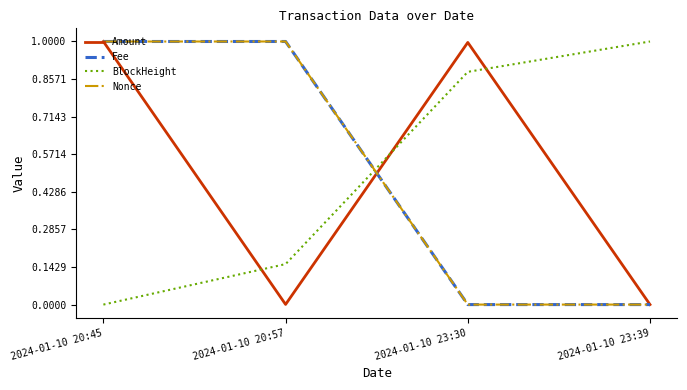

Is this an area chart (filled region under the line)?

No